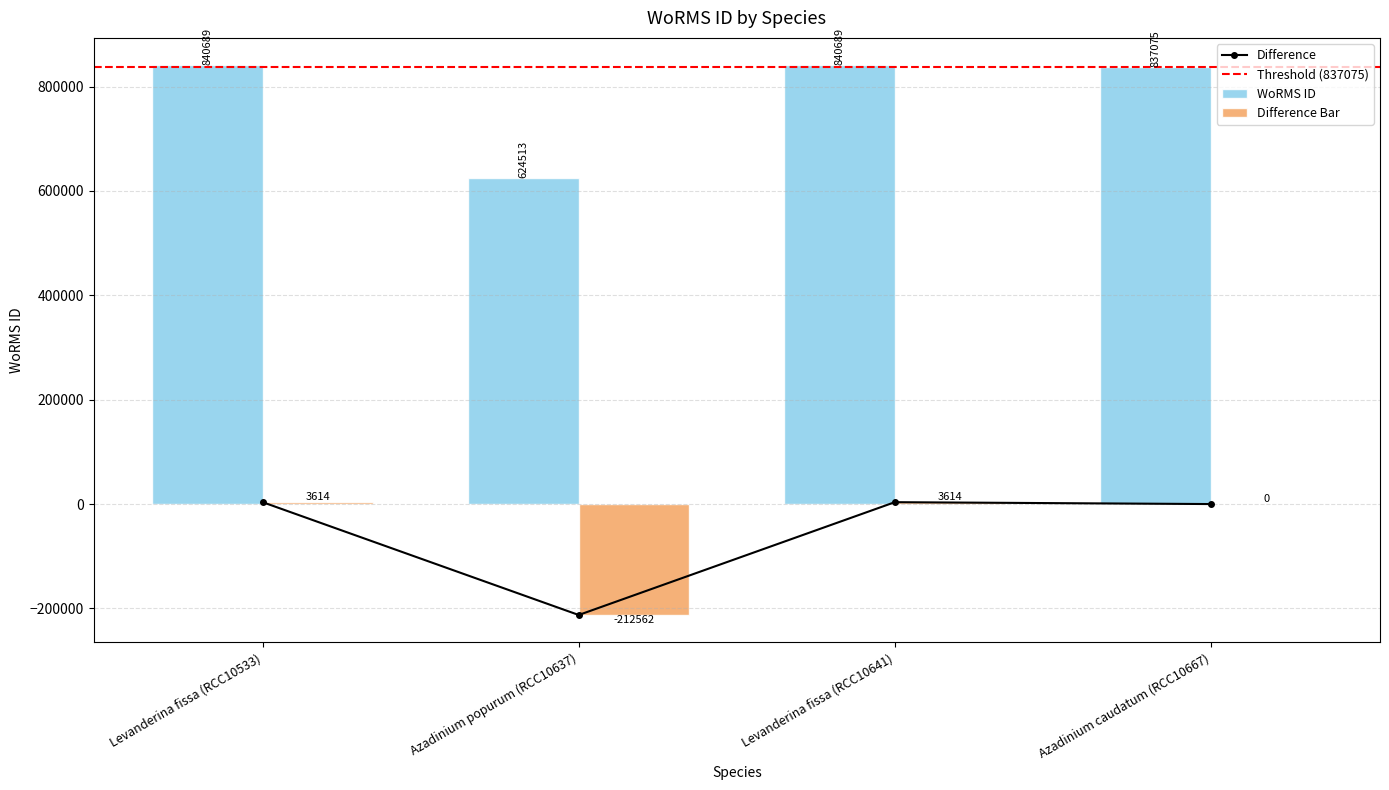

What is the difference between the second highest and minimum values?

216176